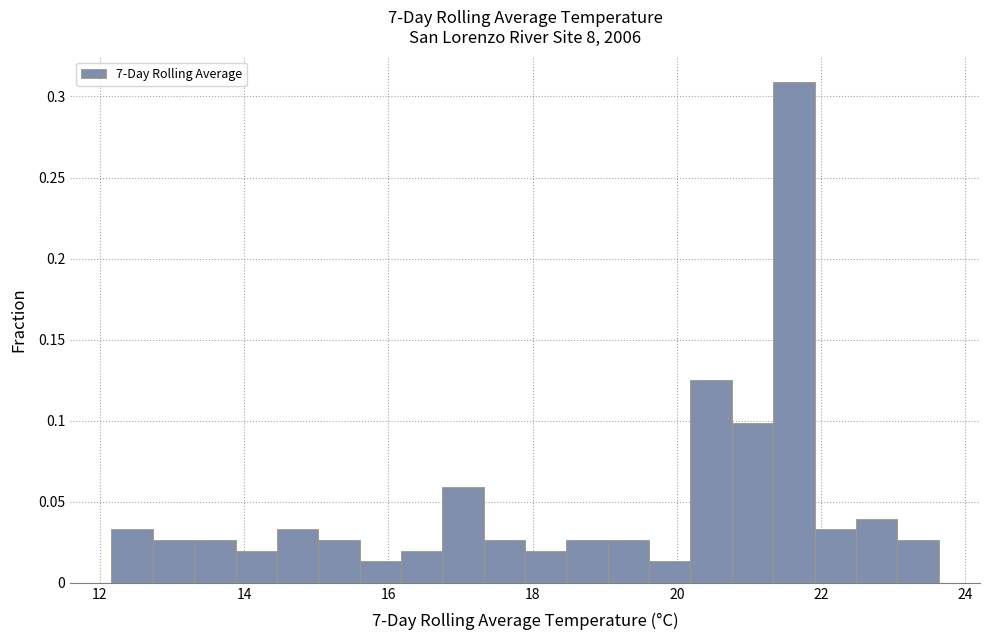

Around what value on the x-axis is the tallest bar? Give the approximate position of its centre, as read against the axis.

21.6